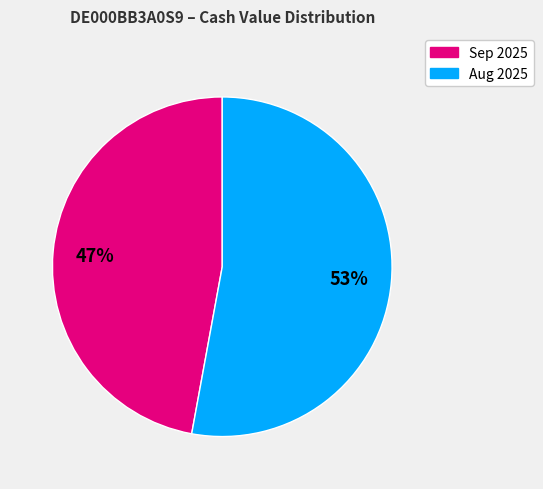

To the nearest percent, what is the difference between the largest and smallest slice percentages?

6%